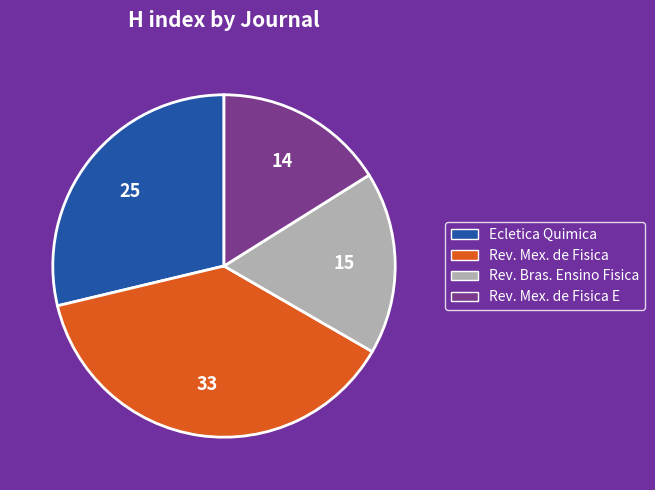

Does any single category account for the majority?

No